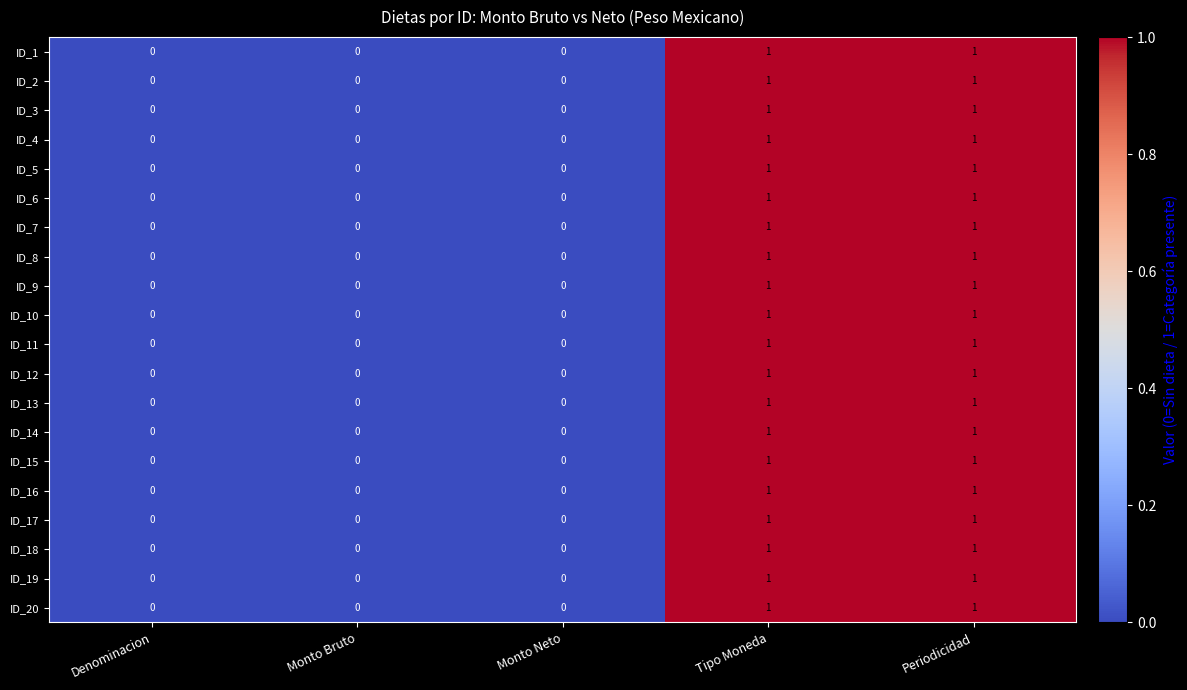

Is the value of ID_18 at Denominacion greater than the value of ID_5 at Tipo Moneda?

No